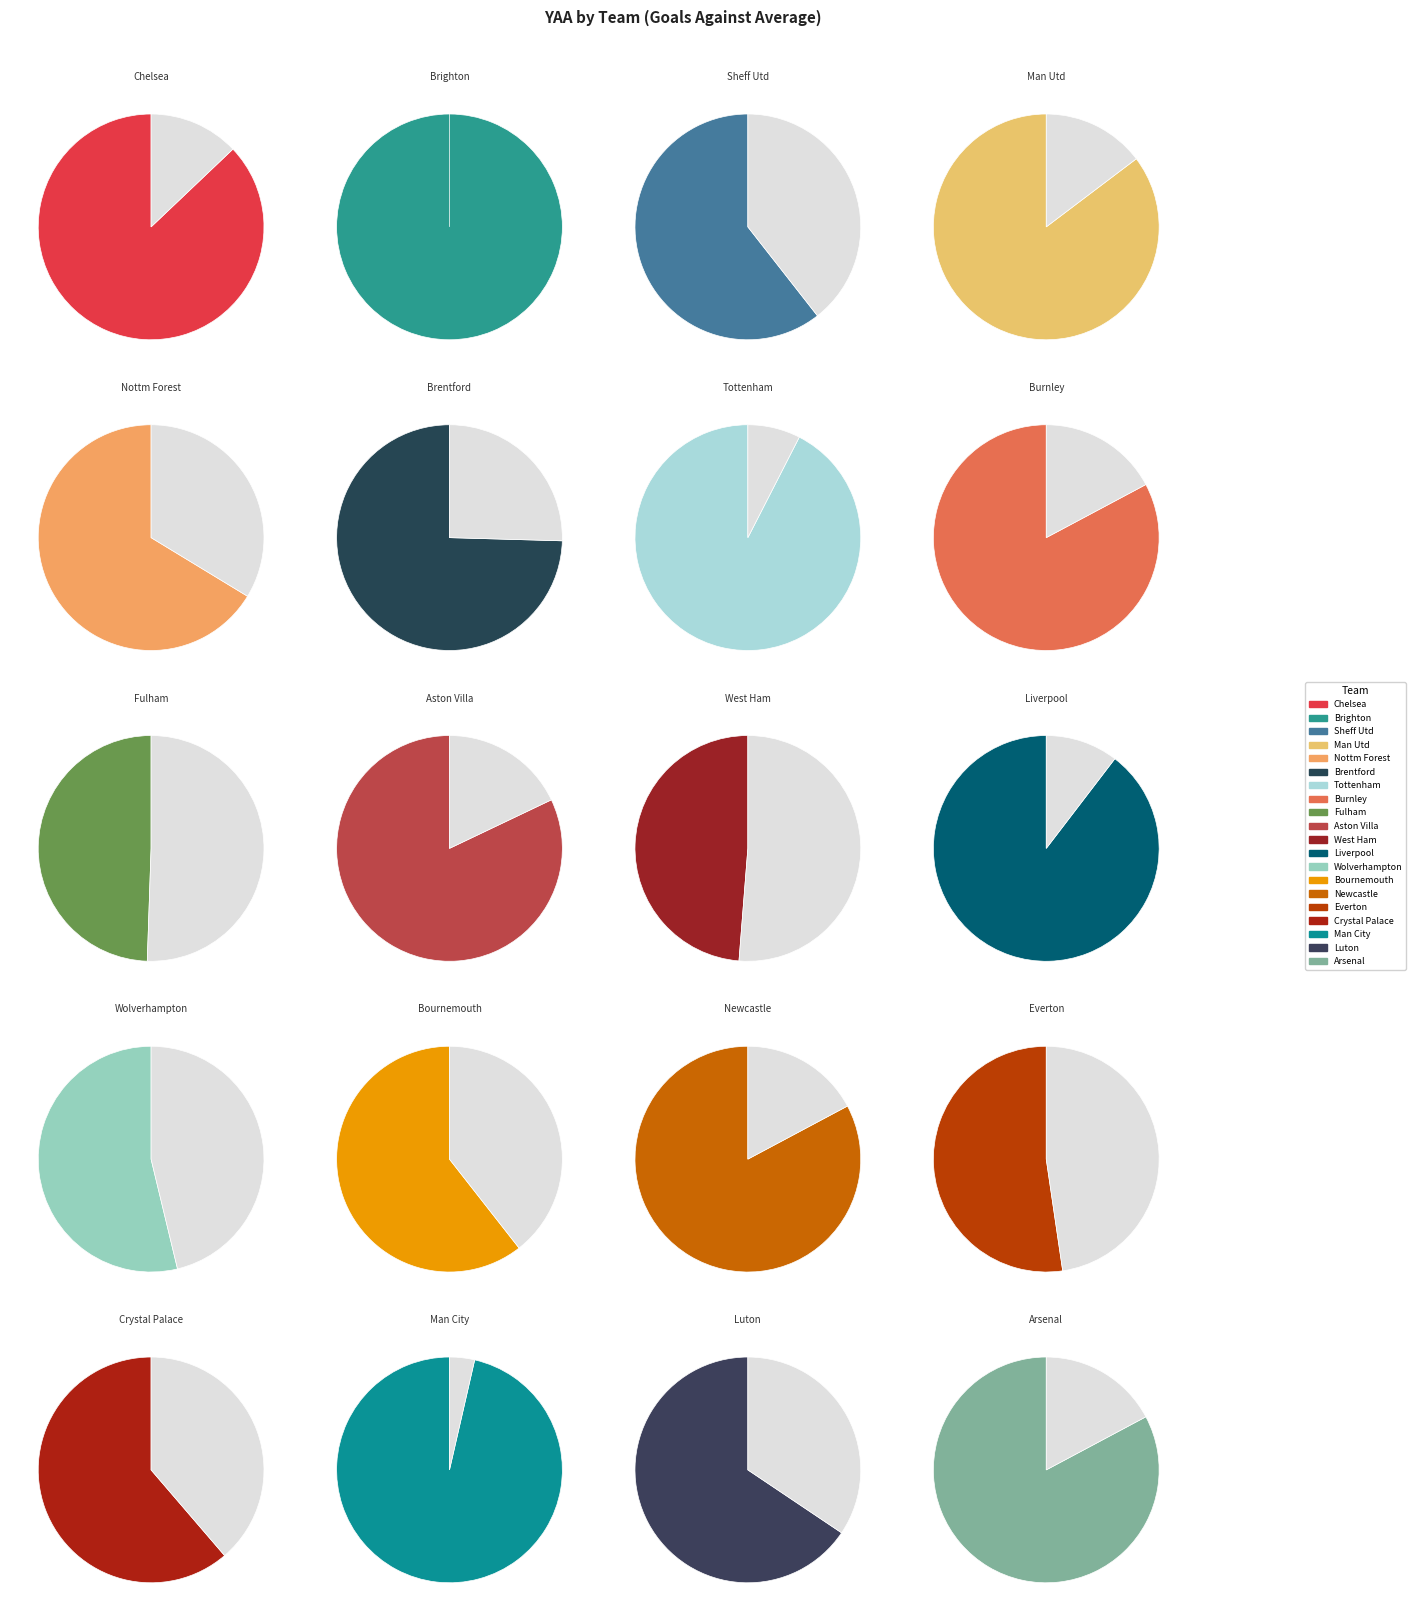

Which slice is the smallest?

West Ham